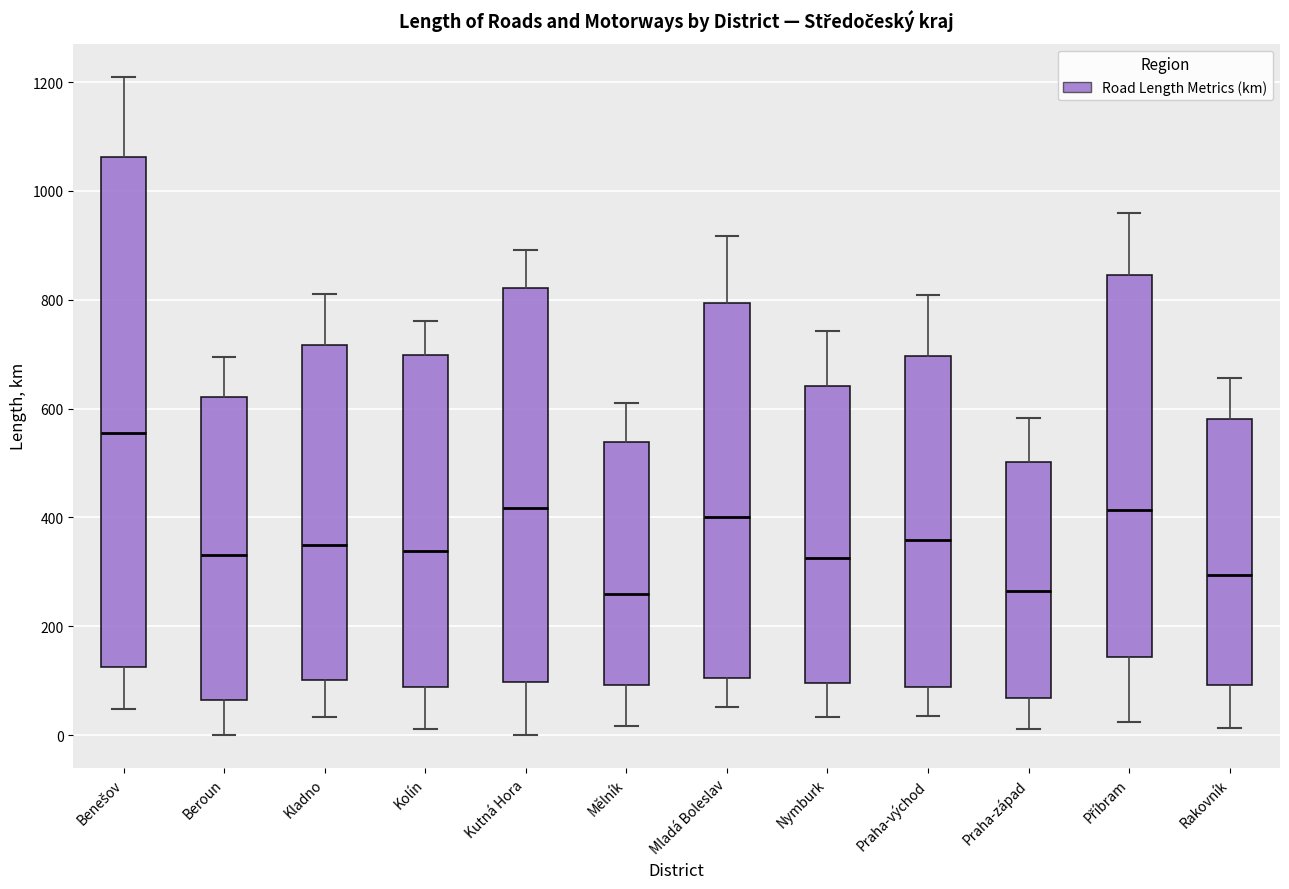

Reading left to right, read every box against the y-axis: the position of its median line, the range the box covers, and the ends of its whiskers. The values are not printed on the chart, so give them approximately, as read against the axis.

Benešov: median 560, box 120 to 1060, whiskers 40 to 1220
Beroun: median 340, box 60 to 620, whiskers 0 to 700
Kladno: median 340, box 100 to 720, whiskers 40 to 820
Kolín: median 340, box 80 to 700, whiskers 20 to 760
Kutná Hora: median 420, box 100 to 820, whiskers 0 to 900
Mělník: median 260, box 100 to 540, whiskers 20 to 600
Mladá Boleslav: median 400, box 100 to 800, whiskers 60 to 920
Nymburk: median 320, box 100 to 640, whiskers 40 to 740
Praha-východ: median 360, box 80 to 700, whiskers 40 to 800
Praha-západ: median 260, box 60 to 500, whiskers 20 to 580
Příbram: median 420, box 140 to 840, whiskers 20 to 960
Rakovník: median 300, box 100 to 580, whiskers 20 to 660